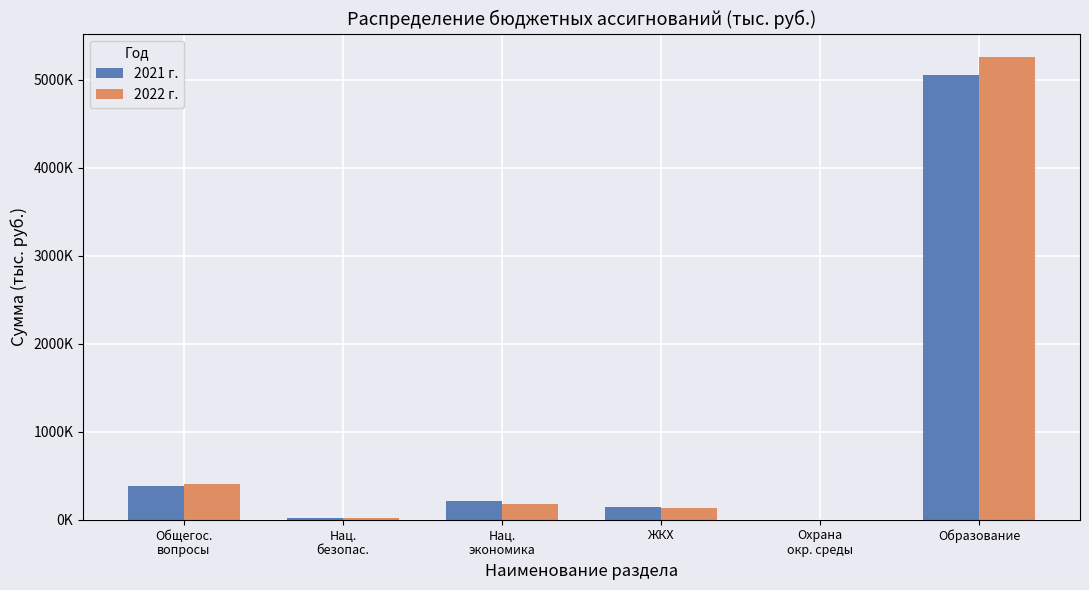

What is the sum of all 2022 г. values?

6014317.6